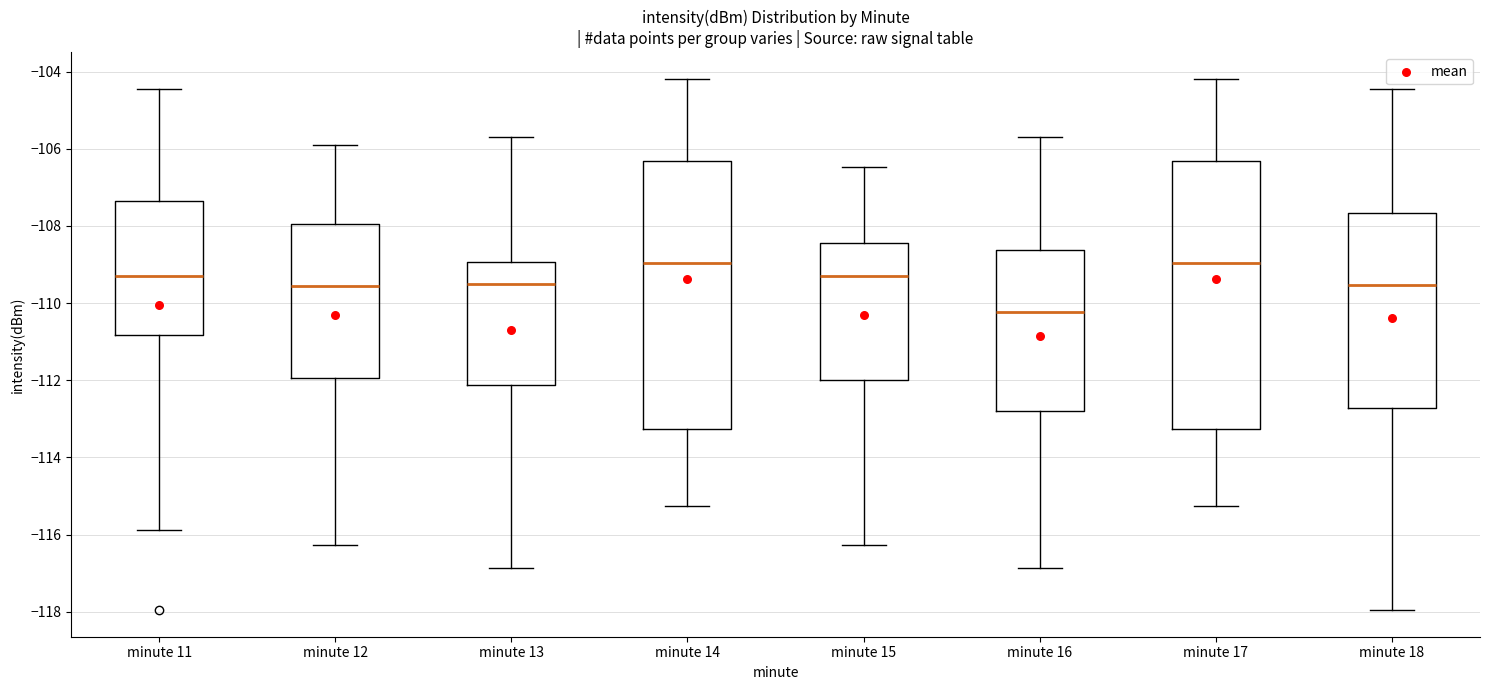

Where does the median line of the box for minute 18 sit on the y-axis? The values are not printed on the chart, so give them approximately, as read against the axis.

-109.6